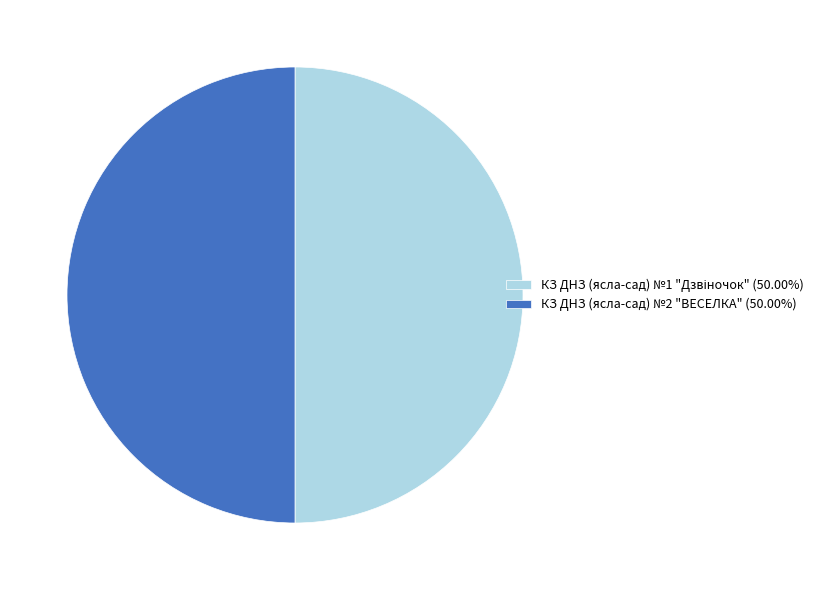

Approximately how many times larger is the value at КЗ ДНЗ (ясла-сад) №1 "Дзвіночок" compared to КЗ ДНЗ (ясла-сад) №2 "ВЕСЕЛКА"?

1.0